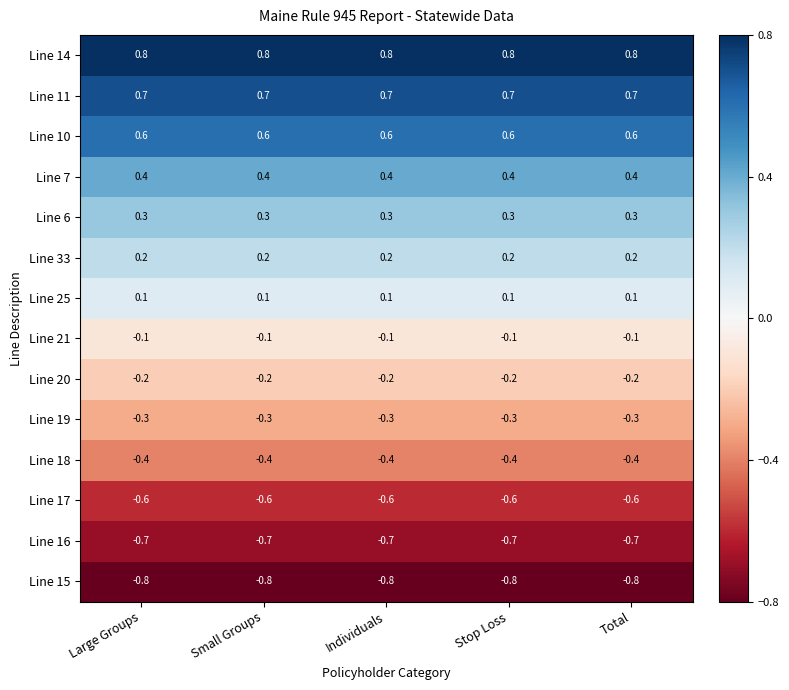

List the series in order of their peak value, lowest first.

Line 15, Line 16, Line 17, Line 18, Line 19, Line 20, Line 21, Line 25, Line 33, Line 6, Line 7, Line 10, Line 11, Line 14